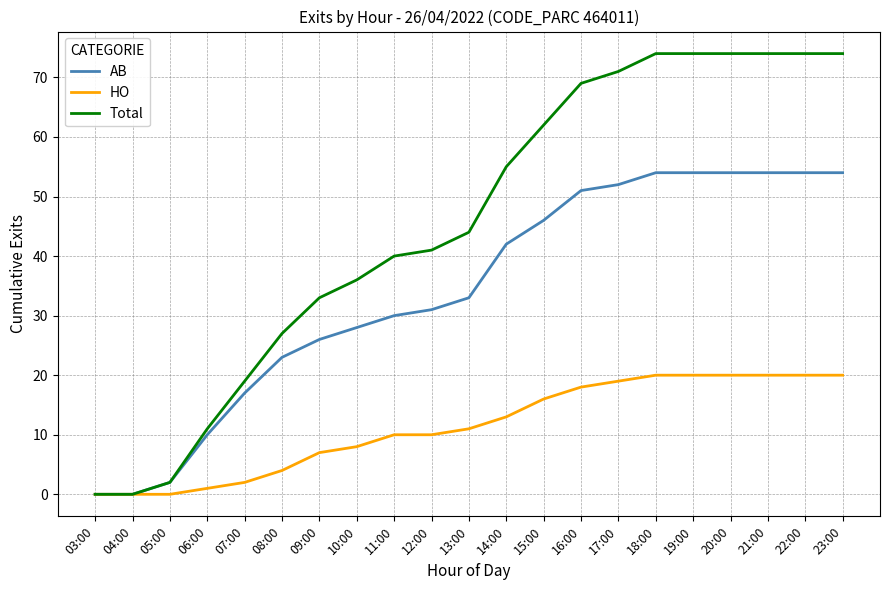

What are all the series names shown in the legend?

AB, HO, Total